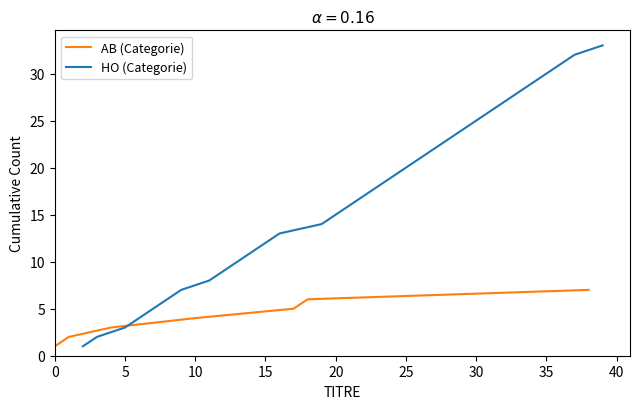

True or false: AB (Categorie) has a value of 4 at 10.

True